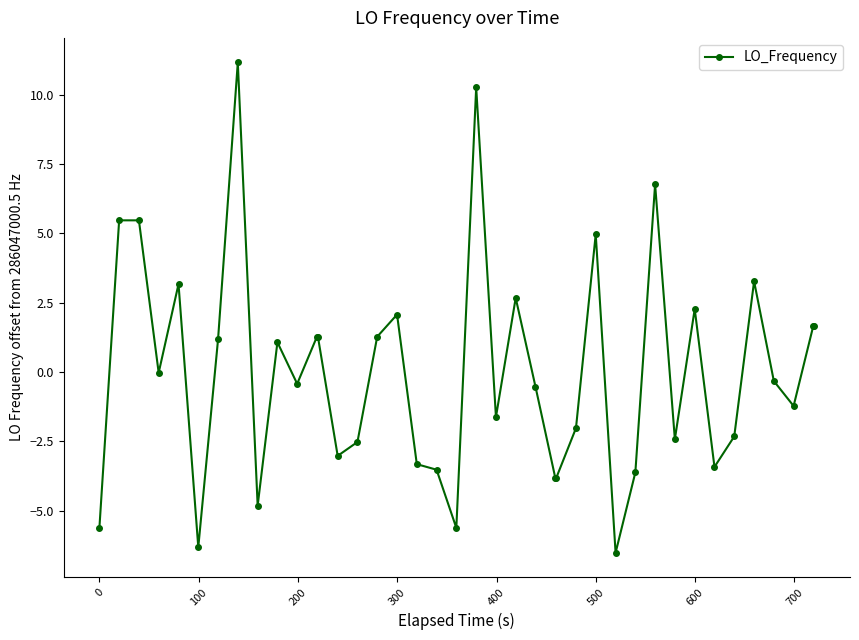

What is the difference between the second highest and minimum values?

16.8